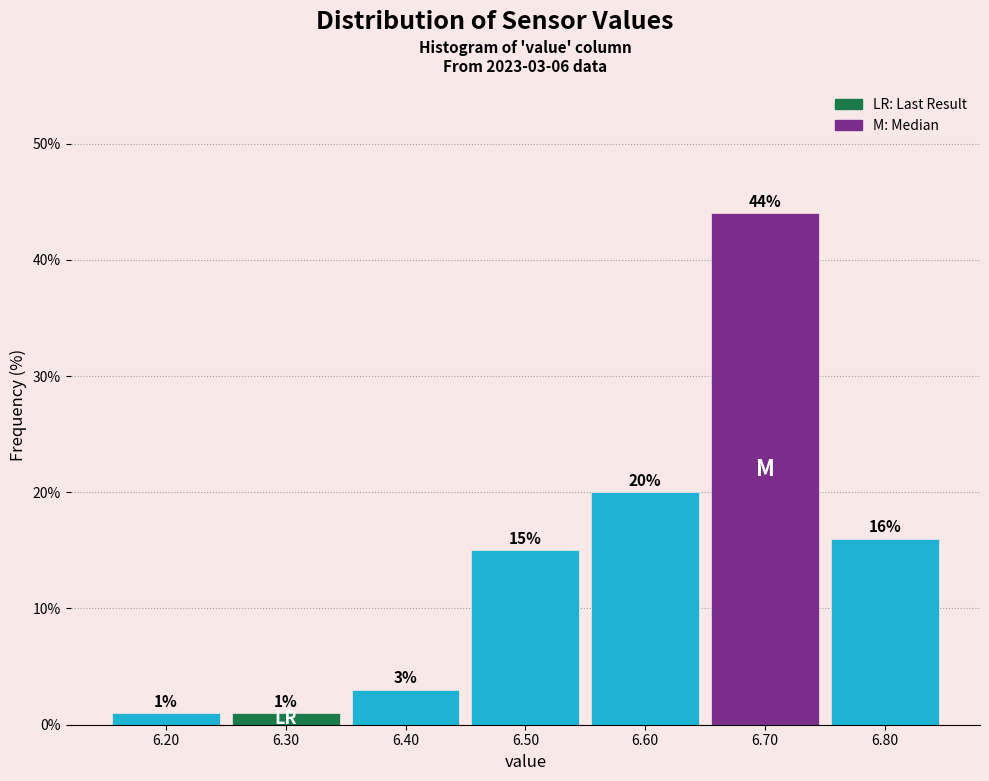

Which range on the x-axis has the tallest bar?

6.65 to 6.75